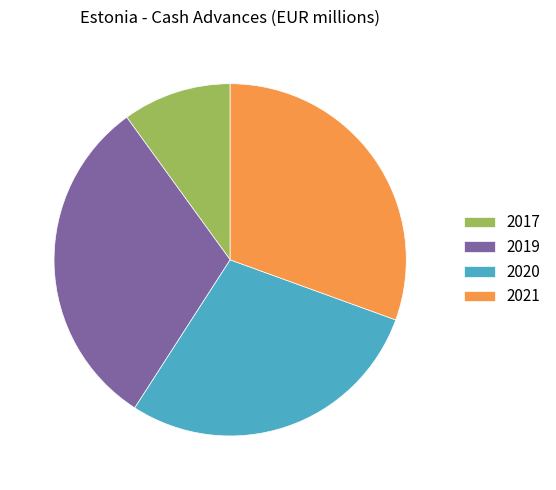

Is there a majority slice in this chart?

No